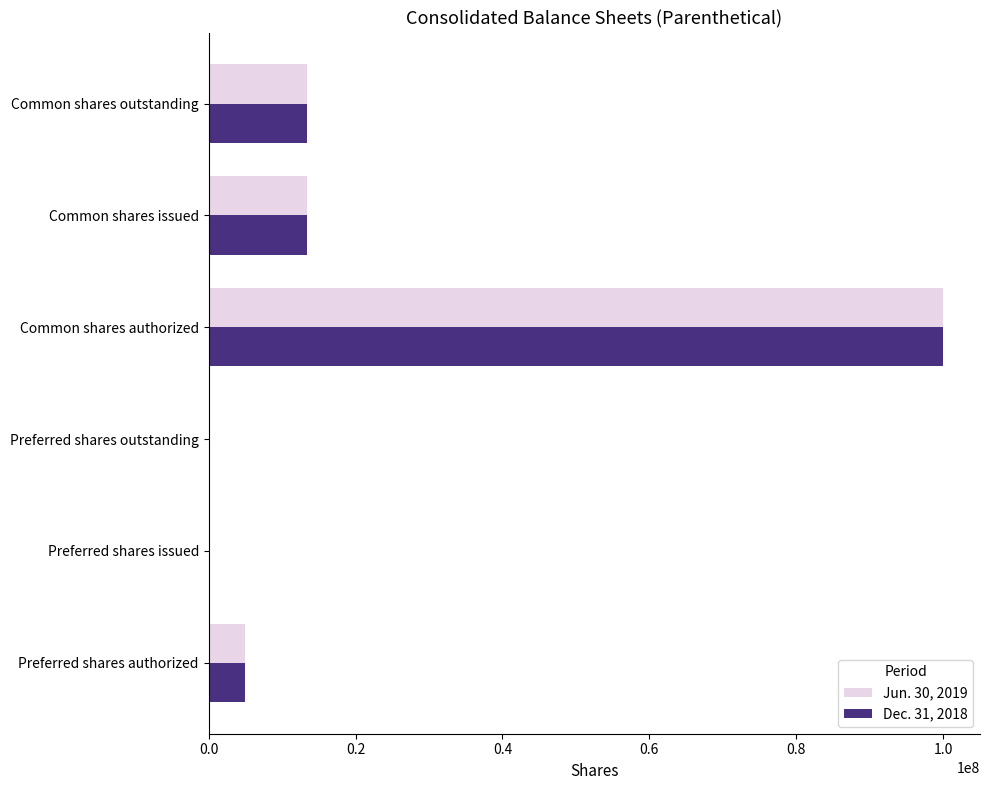

Is it true that Dec. 31, 2018 equals 170649775 at Common shares authorized?

False